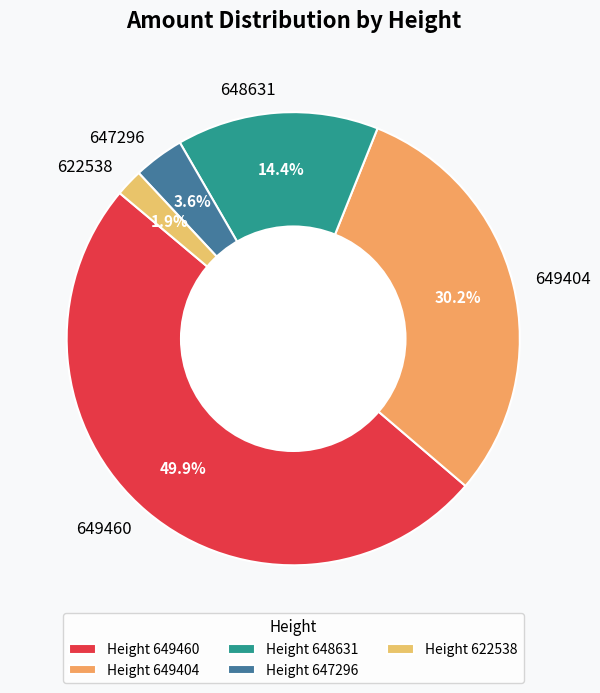

Is it true that 649404 is 21% of the pie?

False